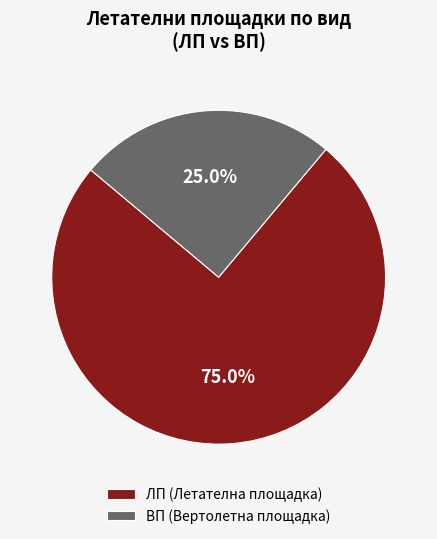

To the nearest percent, what is the average slice percentage?

50%